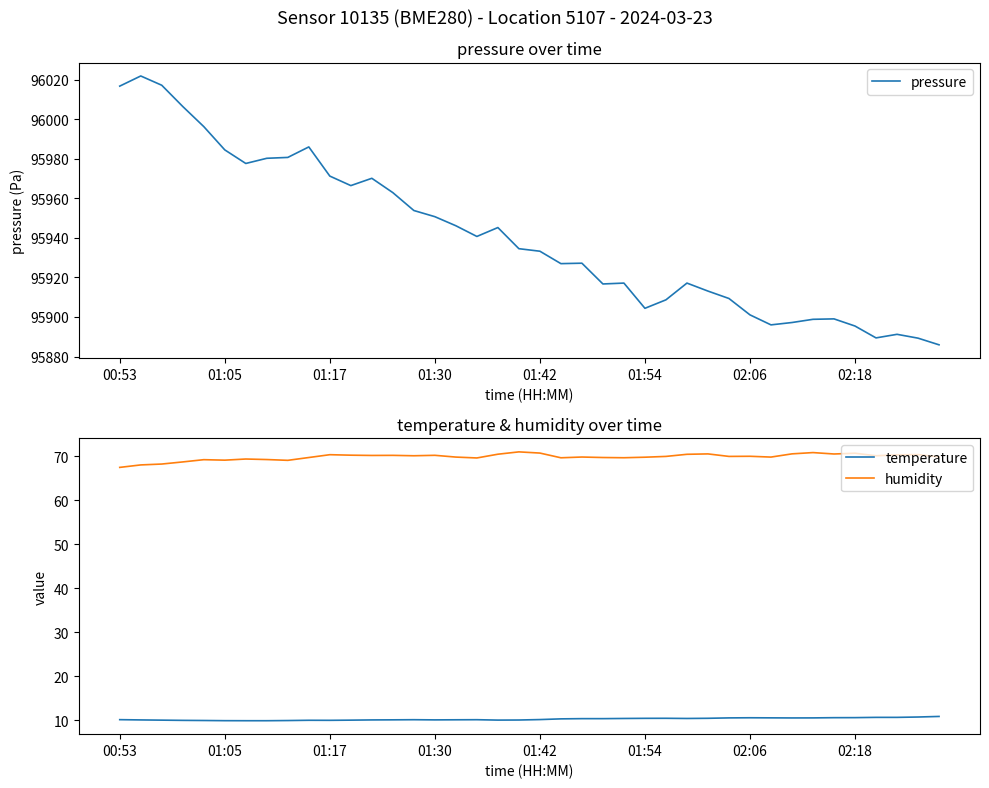

How many series are shown in this chart?

3